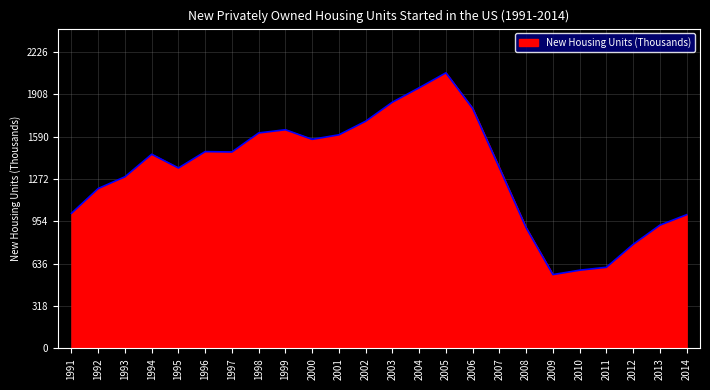

The chart shows a value of 608.8 at 2011. True or false?

True